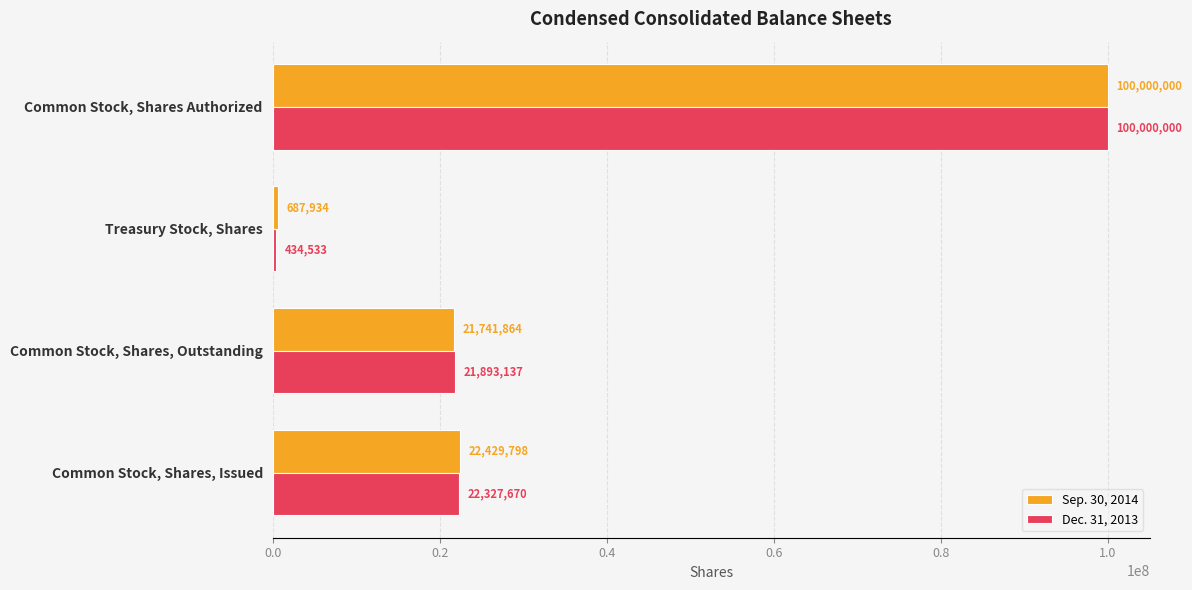

Which series has the largest total across all categories?

Sep. 30, 2014